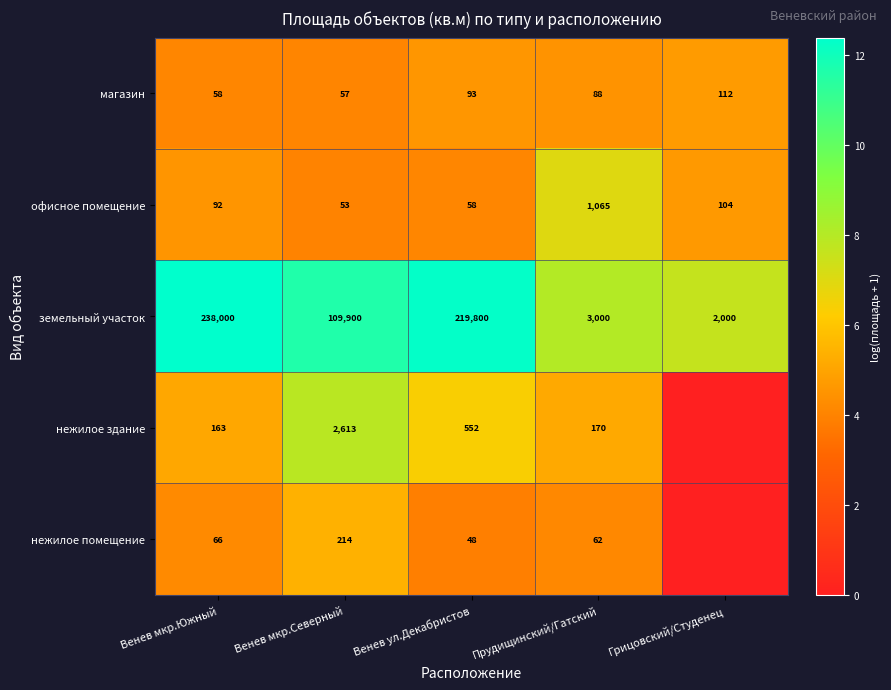

The value of нежилое здание at Венев мкр.Южный is 227. True or false?

False